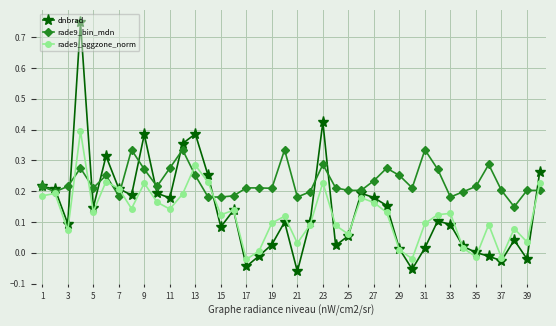

Rank the series by their average value, from lowest to highest.

rade9_aggzone_norm, dnbrad, rade9_bin_mdn